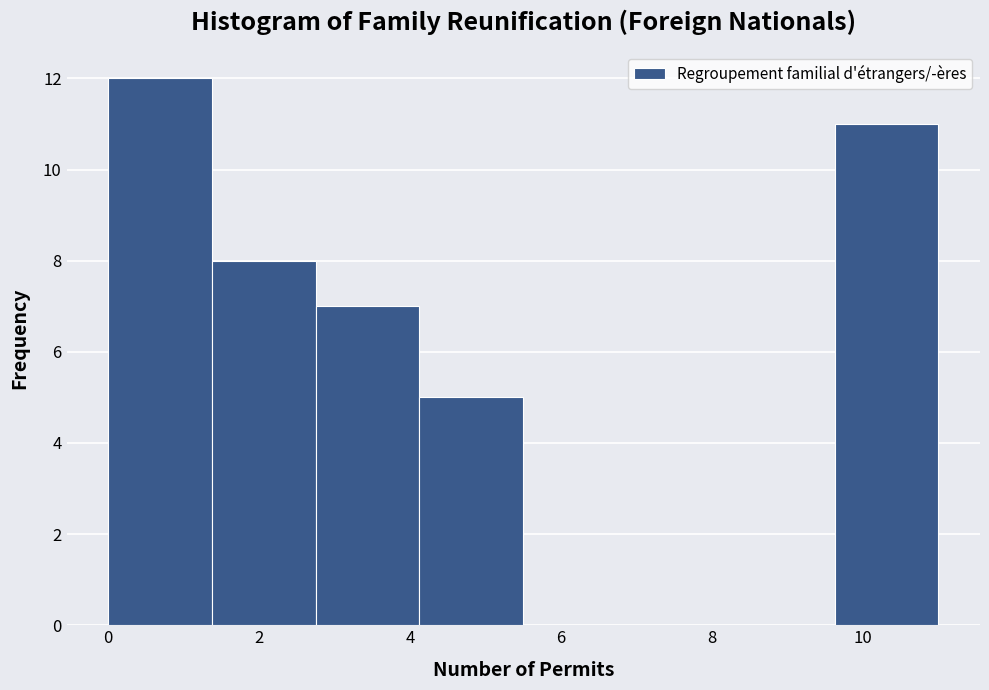

What is the height of the bar covering 2.8 to 4.2 on the x-axis? Neither the bar edges nor the heights are printed on the chart, so give them approximately, as read against the axes.

7